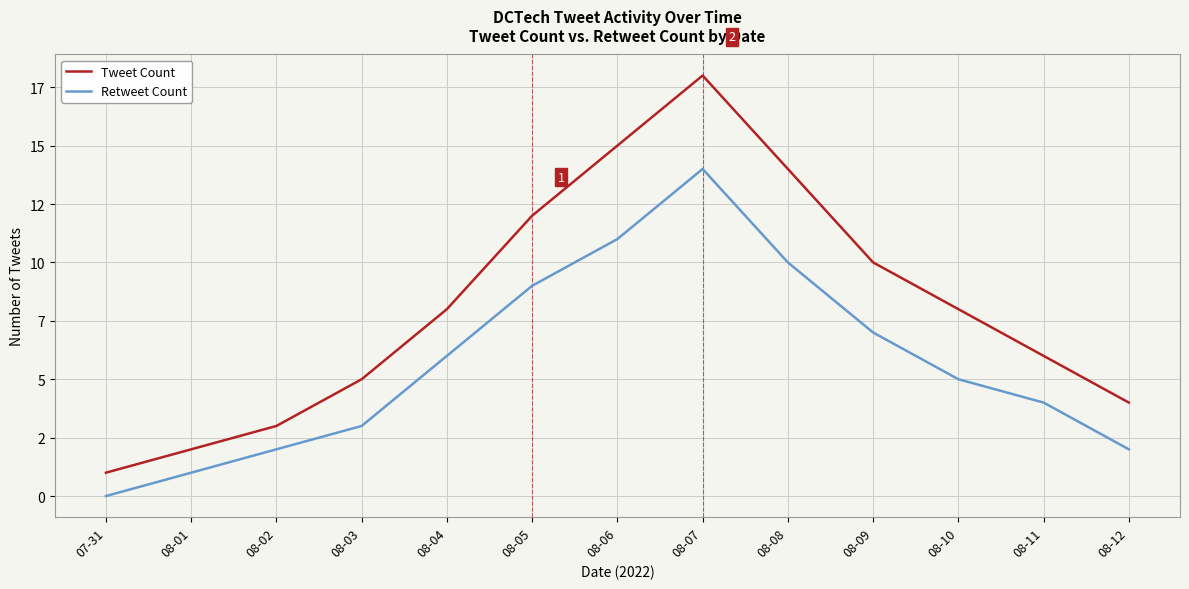

What is the difference between the maximum and minimum values in the Tweet Count series?

17